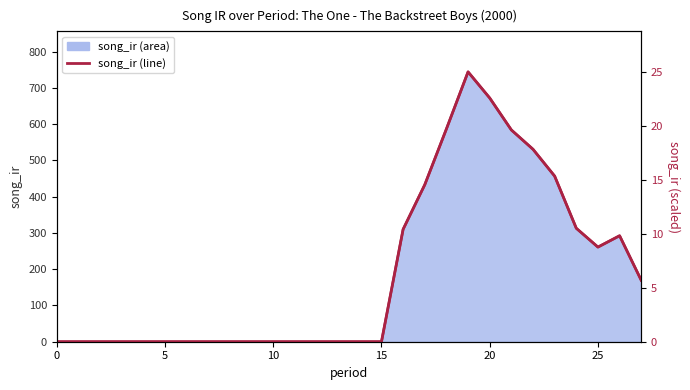

What is the label of the 17th point from the right?

11